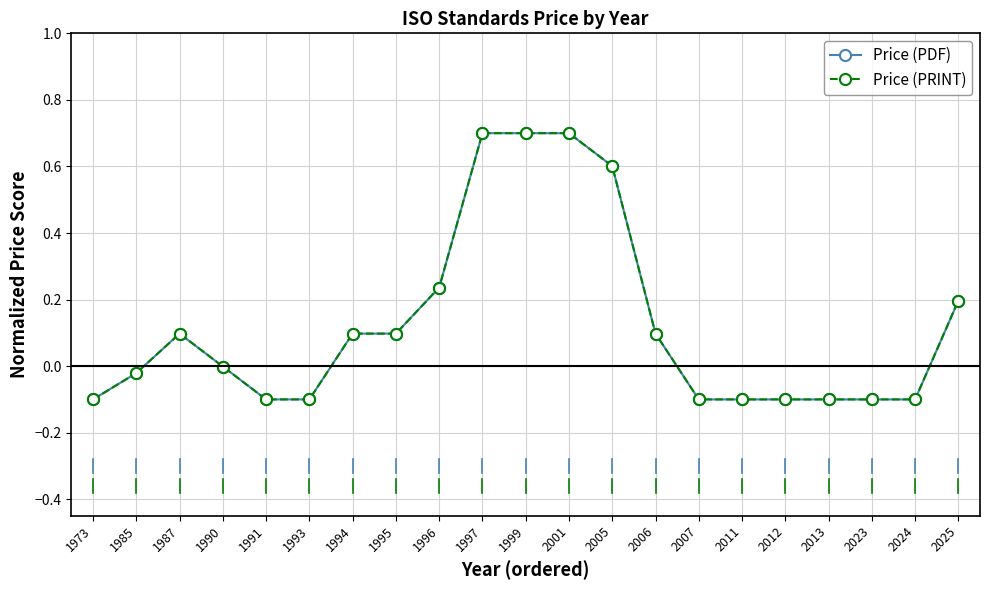

What is the sum of all Price (PRINT) values?

2.6